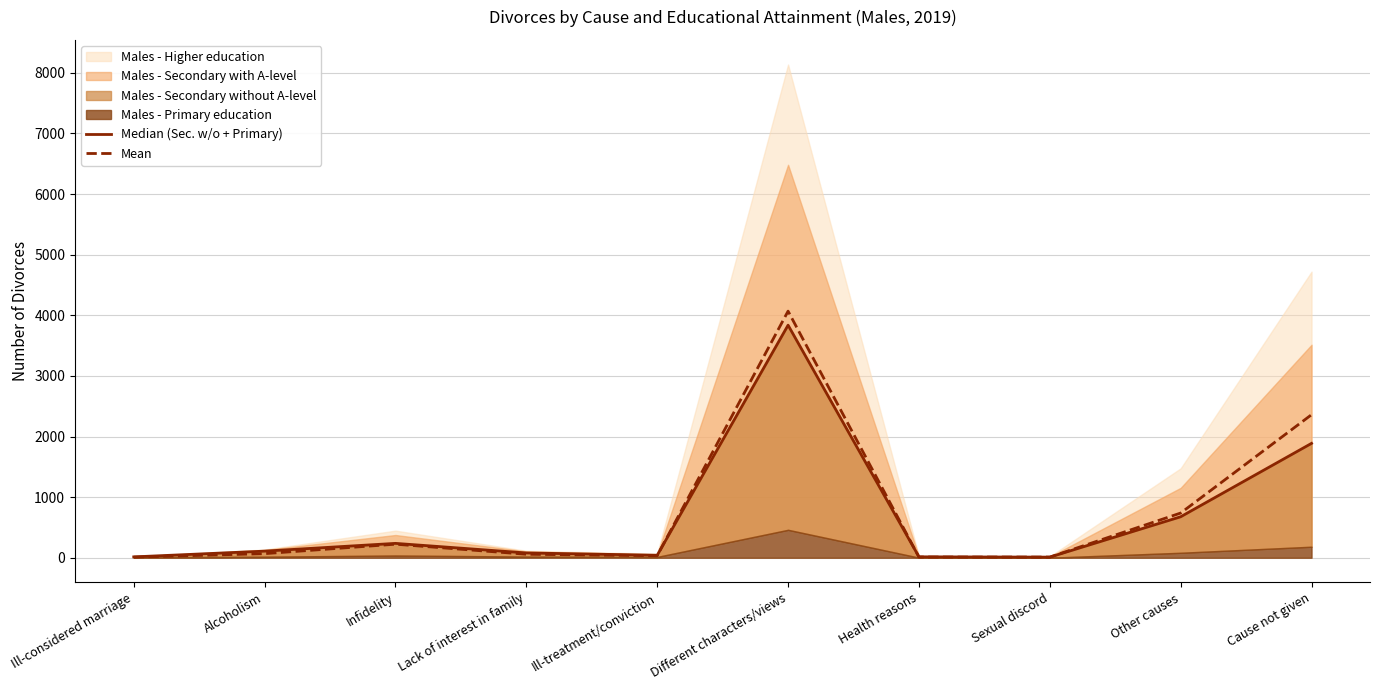

Where is the first local maximum for Median (Sec. w/o + Primary)?

Infidelity